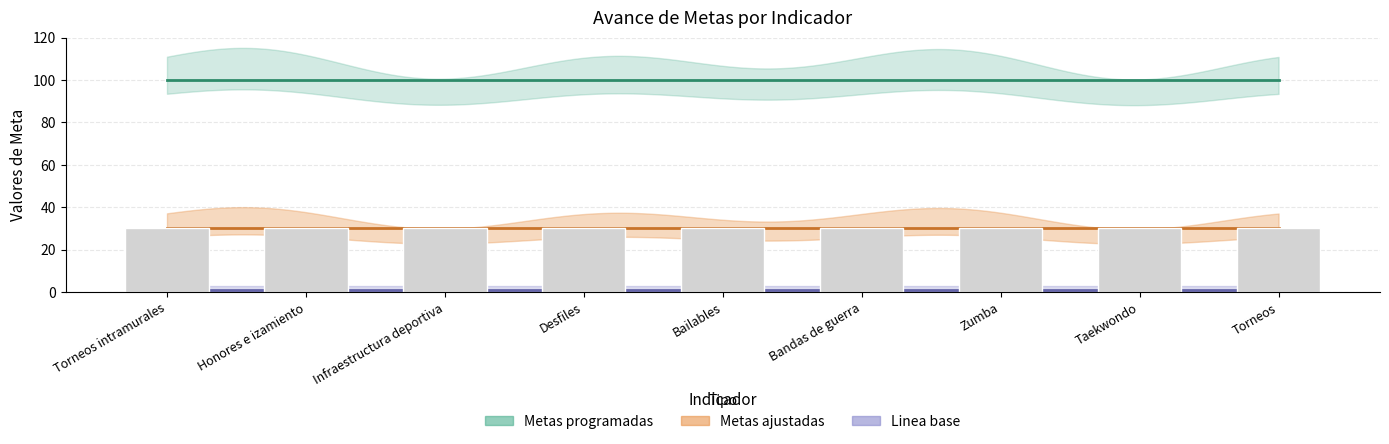

Which series has the largest range (max minus min)?

Linea base